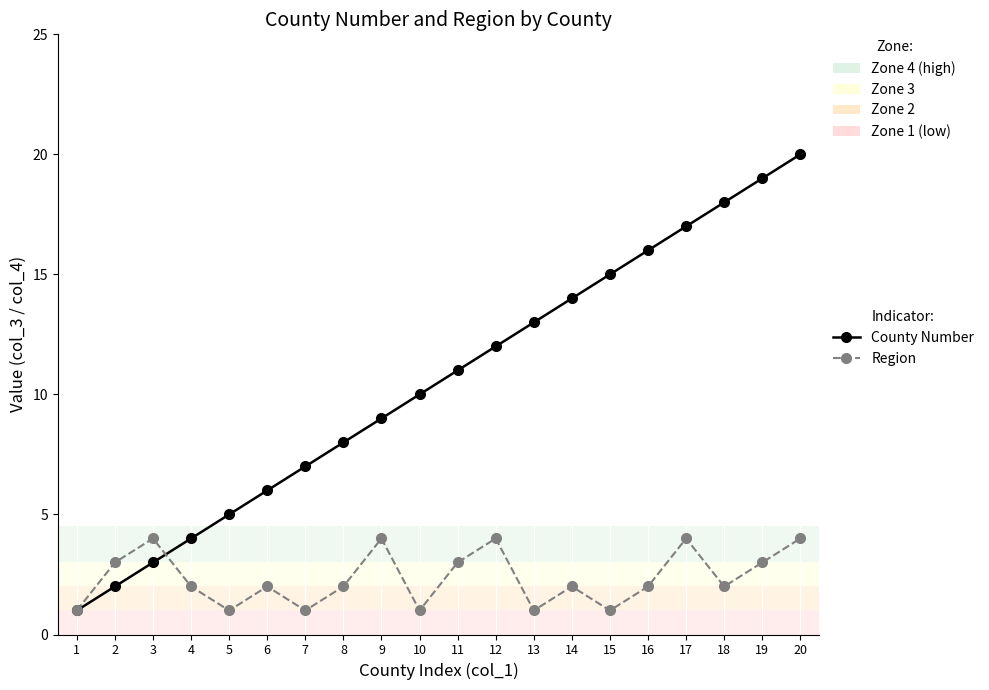

Reading right to left, what are all the values shown in this chart?

County Number: 20=20	19=19	18=18	17=17	16=16	15=15	14=14	13=13	12=12	11=11	10=10	9=9	8=8	7=7	6=6	5=5	4=4	3=3	2=2	1=1
Region: 20=4	19=3	18=2	17=4	16=2	15=1	14=2	13=1	12=4	11=3	10=1	9=4	8=2	7=1	6=2	5=1	4=2	3=4	2=3	1=1